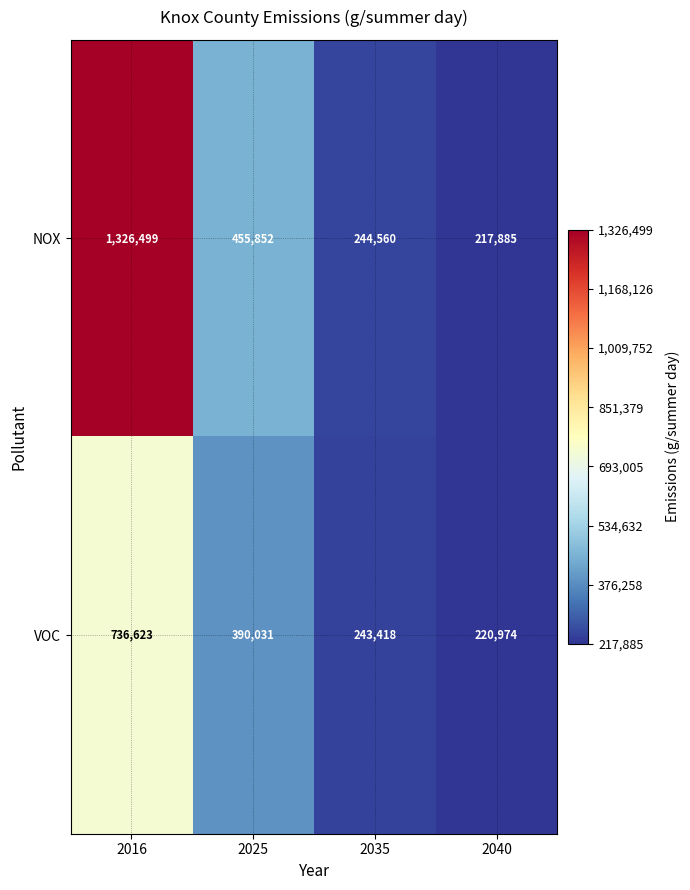

Reading left to right, list all the values displayed in this chart.

NOX: 1326499	455852	244560	217885
VOC: 736623	390031	243418	220974